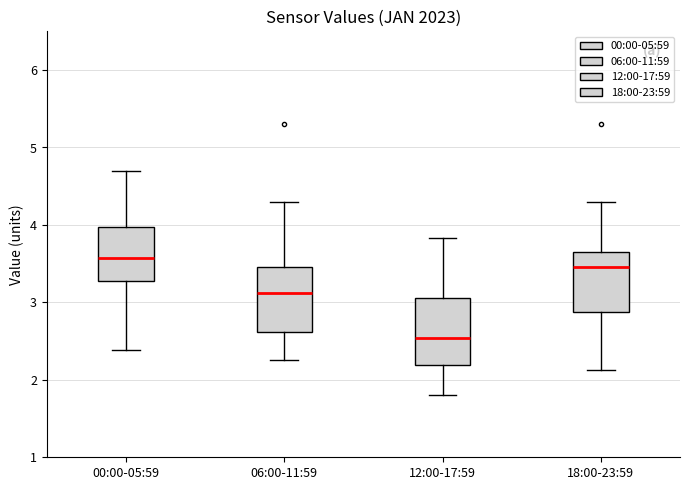

Which box's median line is the lowest?

12:00-17:59